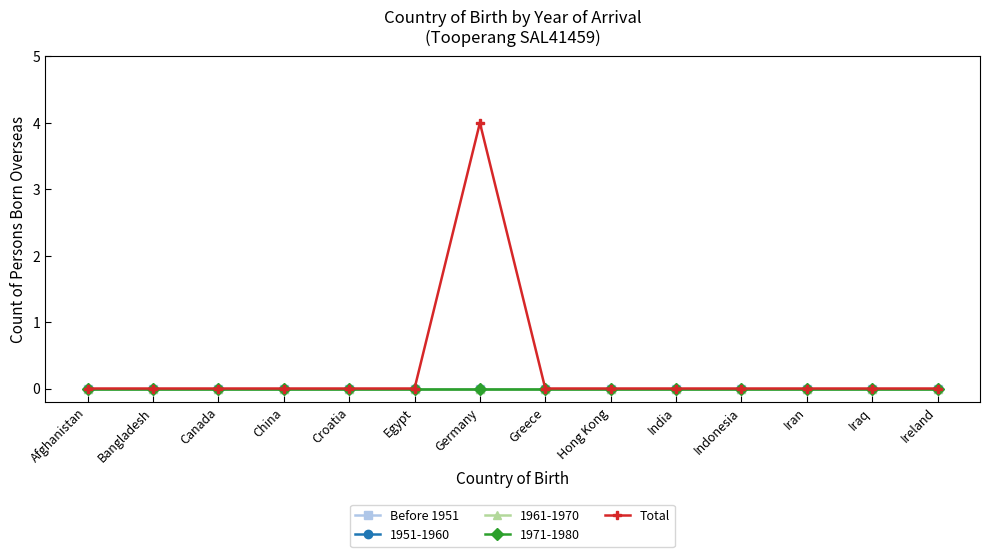

Is this an area chart (filled region under the line)?

No